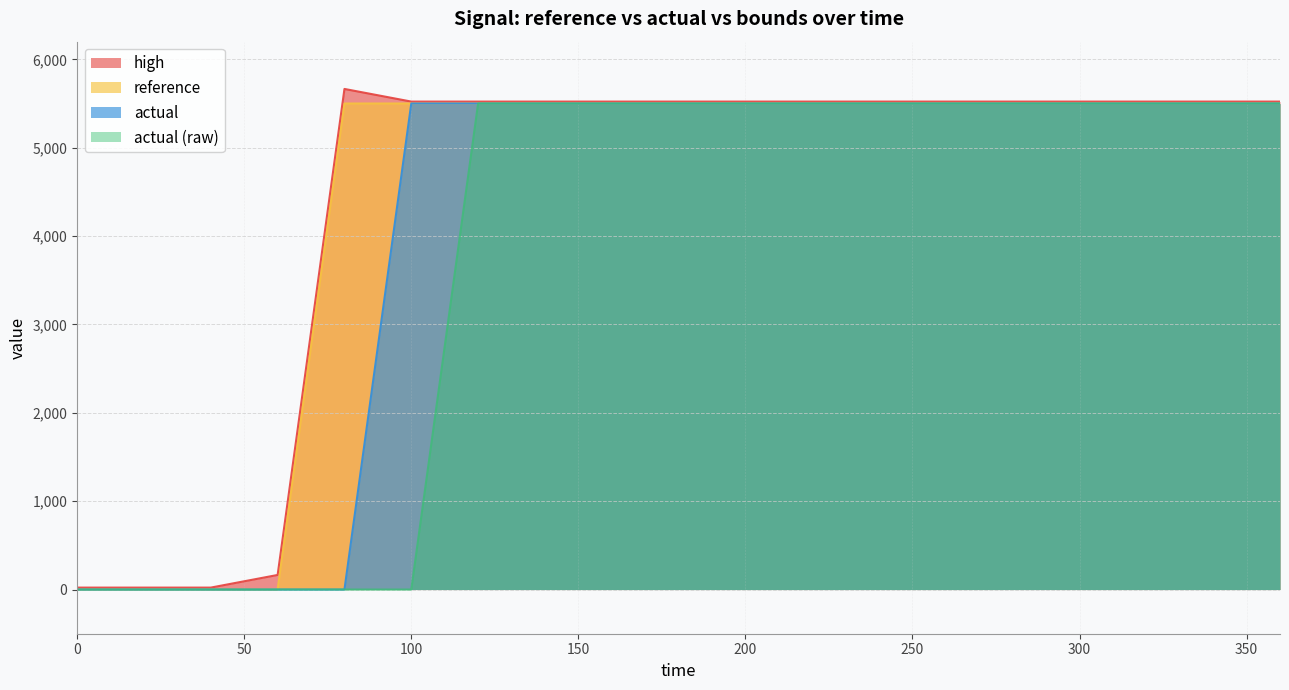

How many data points does each series have?

19